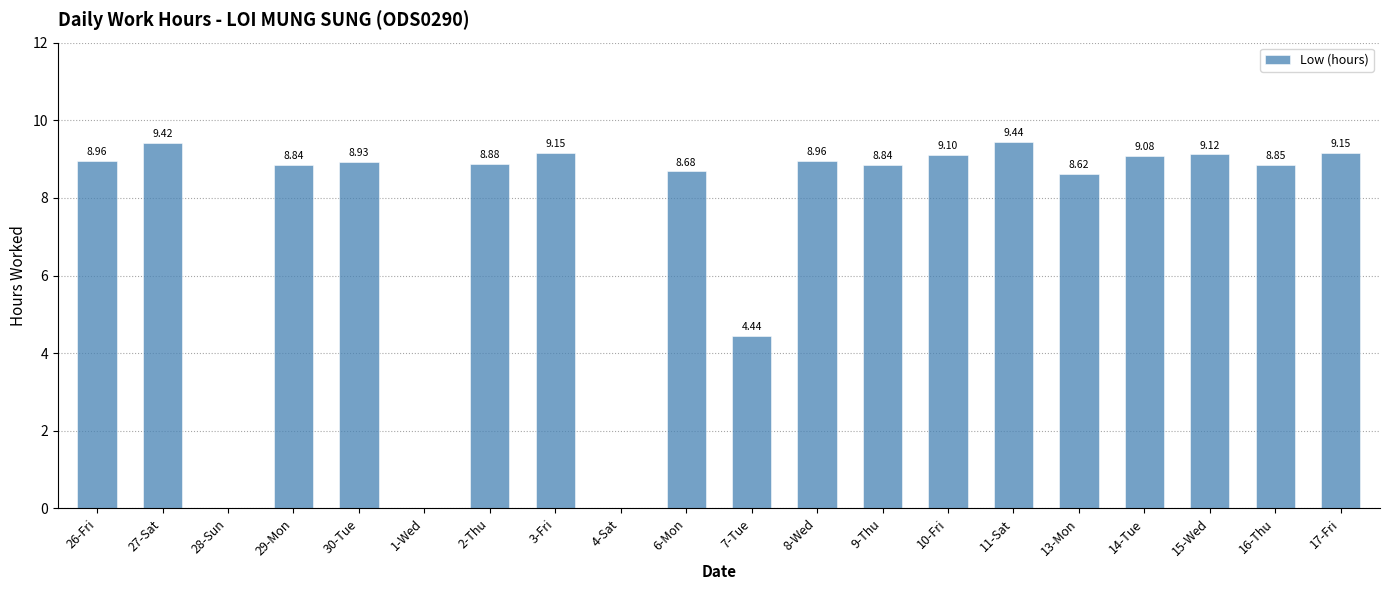

Count the number of categories in the chart.

20